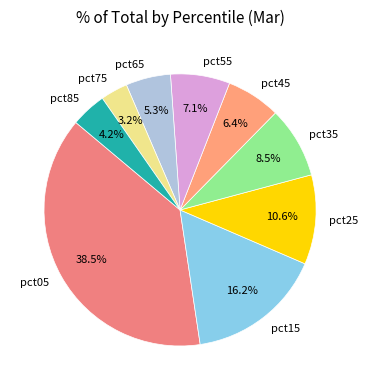

Is the sum of pct25 and pct55 greater than half?

No